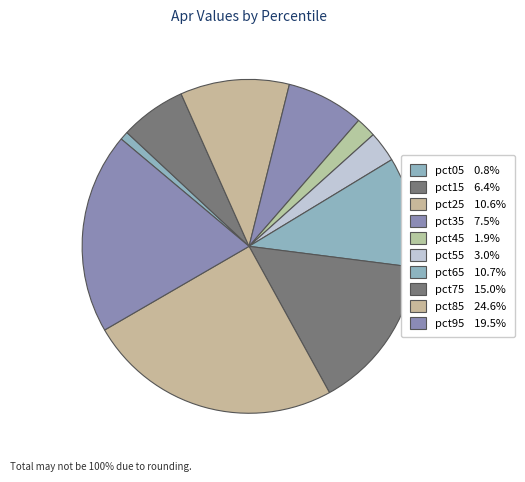

To the nearest percent, what portion does pct75 represent?

15%